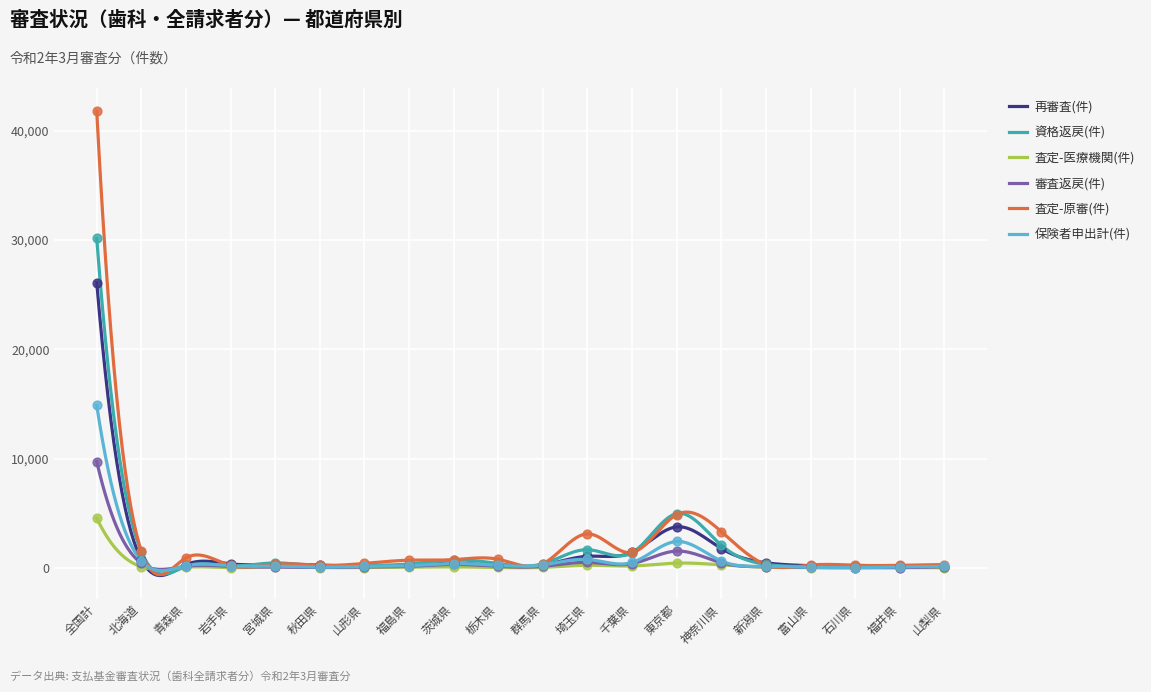

Which series has the largest Y range (max minus min)?

査定-原審(件)